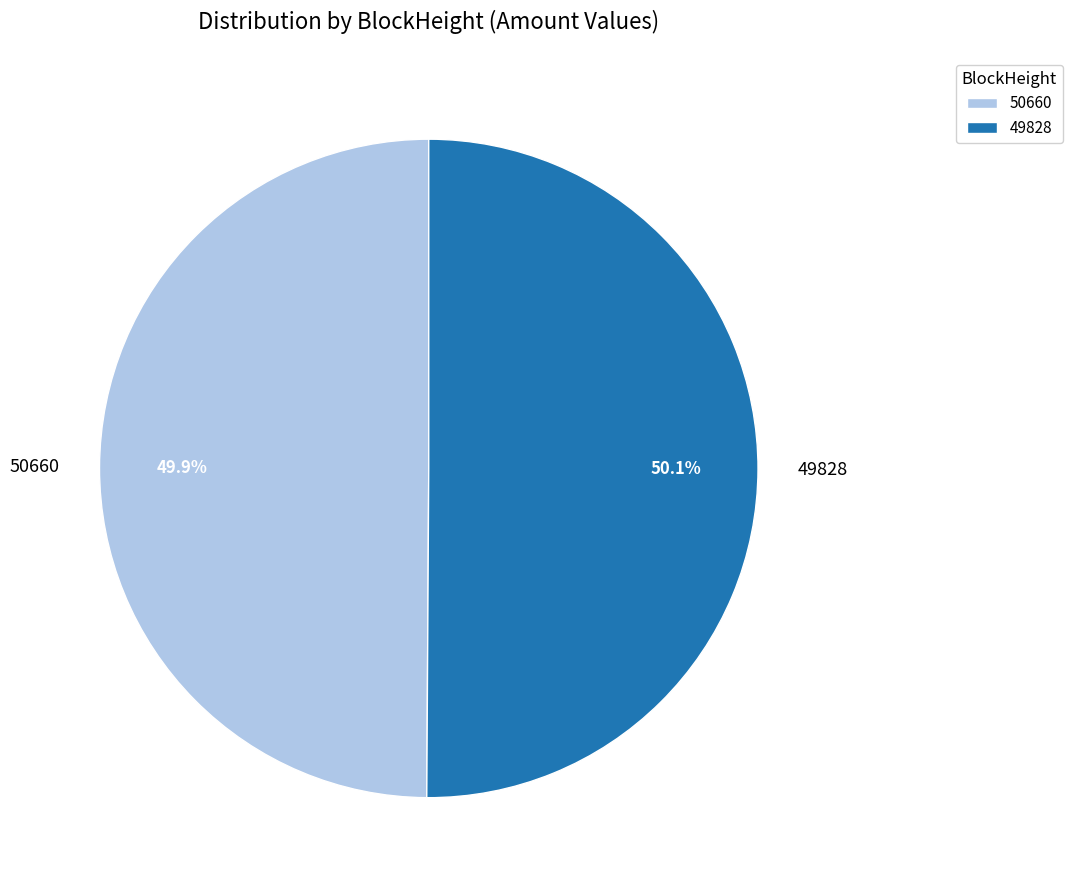

Approximately how many times larger is the value at 49828 compared to 50660?

1.0